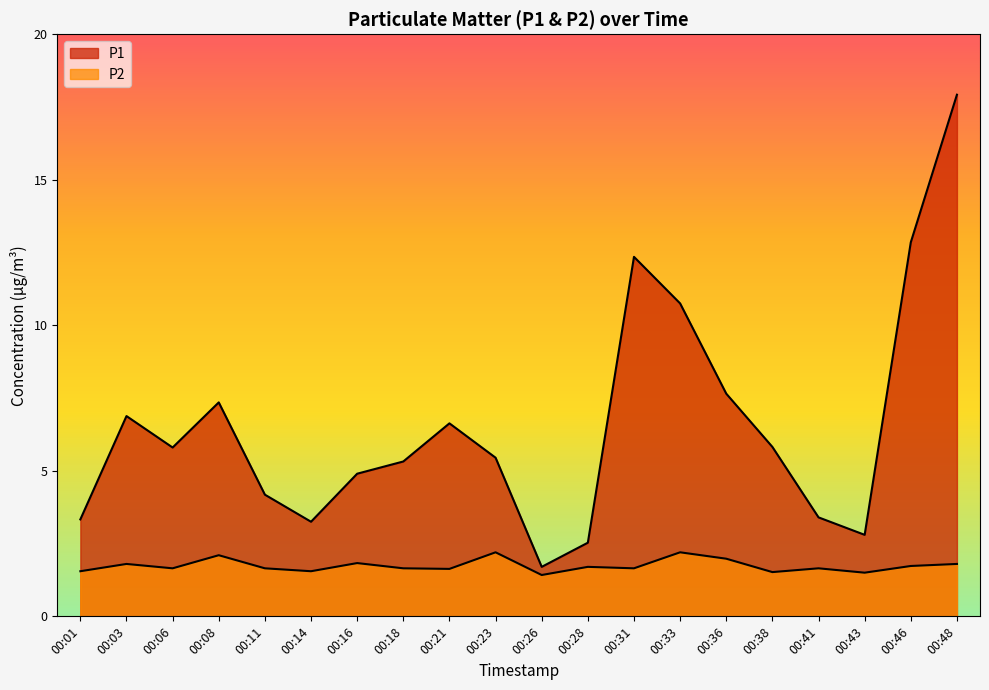

Reading right to left, extract all data points from this chart.

P1: 00:48=17.9	00:46=12.8	00:43=2.8	00:41=3.4	00:38=5.8	00:36=7.7	00:33=10.8	00:31=12.3	00:28=2.5	00:26=1.7	00:23=5.5	00:21=6.6	00:18=5.3	00:16=4.9	00:14=3.2	00:11=4.2	00:08=7.3	00:06=5.8	00:03=6.9	00:01=3.3
P2: 00:48=1.8	00:46=1.7	00:43=1.5	00:41=1.6	00:38=1.5	00:36=2.0	00:33=2.2	00:31=1.6	00:28=1.7	00:26=1.4	00:23=2.2	00:21=1.6	00:18=1.6	00:16=1.8	00:14=1.6	00:11=1.6	00:08=2.1	00:06=1.6	00:03=1.8	00:01=1.6